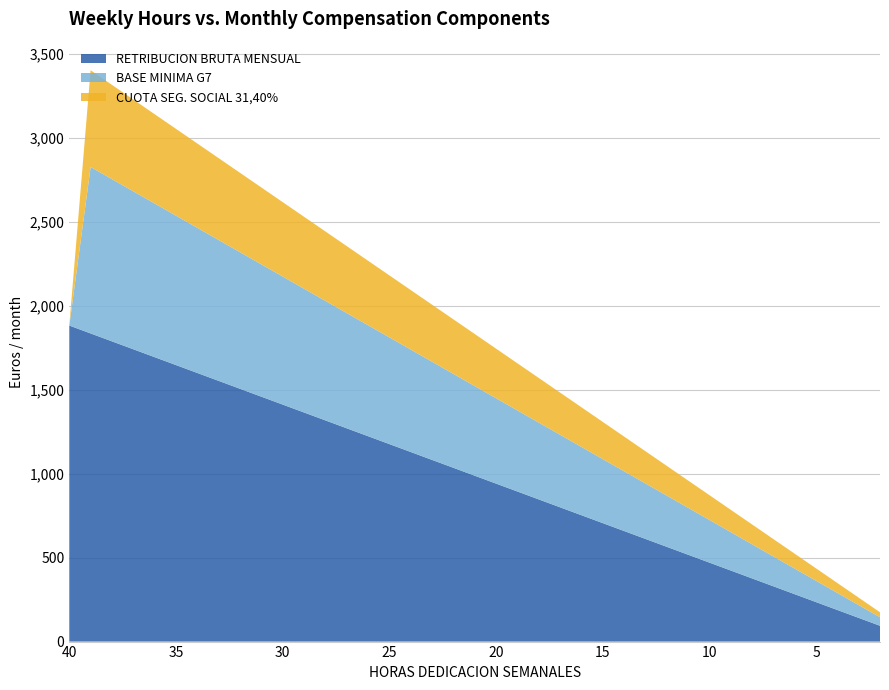

Reading right to left, what are all the values shown in this chart?

RETRIBUCION BRUTA MENSUAL: 2=94.2	3=141.2	4=188.3	5=235.4	6=282.5	7=329.6	8=376.6	9=423.7	10=470.8	11=517.9	12=565.0	13=612.0	14=659.1	15=706.2	16=753.3	17=800.4	18=847.4	19=894.5	20=941.6	21=988.7	22=1035.8	23=1082.8	24=1129.9	25=1177.0	26=1224.1	27=1271.2	28=1318.2	29=1365.3	30=1412.4	31=1459.5	32=1506.6	33=1553.6	34=1600.7	35=1647.8	36=1694.9	37=1742.0	38=1789.0	39=1836.1	40=1883.2
BASE MINIMA G7: 2=50.9	3=76.3	4=101.7	5=127.2	6=152.6	7=178.0	8=203.5	9=228.9	10=254.3	11=279.8	12=305.2	13=330.6	14=356.1	15=381.5	16=406.9	17=432.4	18=457.8	19=483.2	20=508.7	21=534.1	22=559.5	23=585.0	24=610.4	25=635.8	26=661.3	27=686.7	28=712.1	29=737.6	30=763.0	31=788.4	32=813.9	33=839.3	34=864.7	35=890.2	36=915.6	37=941.0	38=966.5	39=991.9	40=0.0
CUOTA SEG. SOCIAL 31,40%: 2=29.6	3=44.4	4=59.1	5=73.9	6=88.7	7=103.5	8=118.3	9=133.1	10=147.8	11=162.6	12=177.4	13=192.2	14=207.0	15=221.8	16=236.5	17=251.3	18=266.1	19=280.9	20=295.7	21=310.4	22=325.2	23=340.0	24=354.8	25=369.6	26=384.4	27=399.1	28=413.9	29=428.7	30=443.5	31=458.3	32=473.1	33=487.8	34=502.6	35=517.4	36=532.2	37=547.0	38=561.8	39=576.5	40=0.0